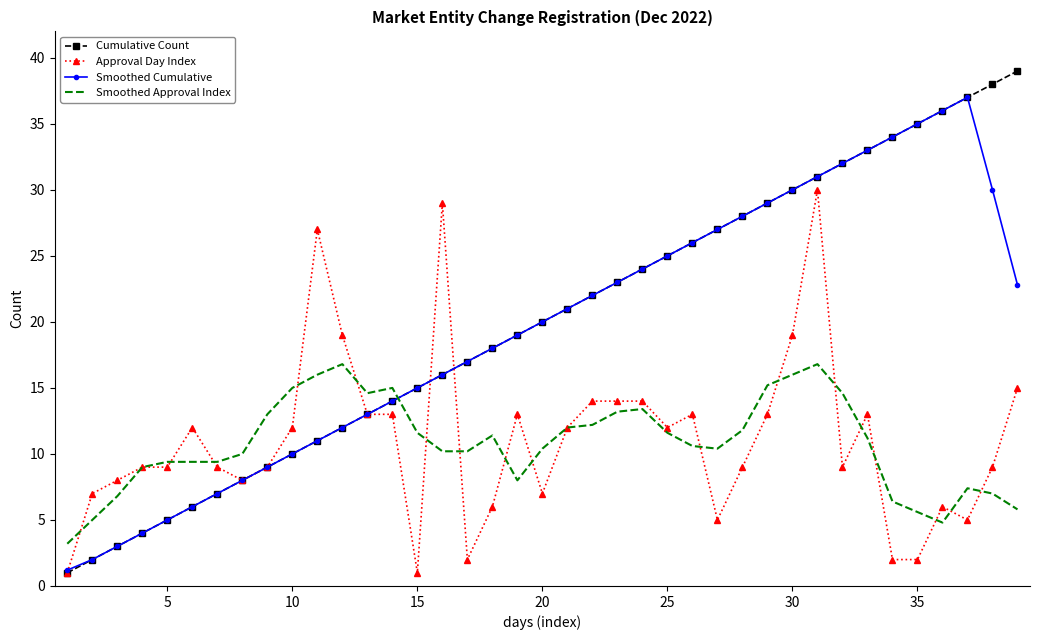

Rank the series by their maximum value, from lowest to highest.

Smoothed Approval Index, Approval Day Index, Smoothed Cumulative, Cumulative Count